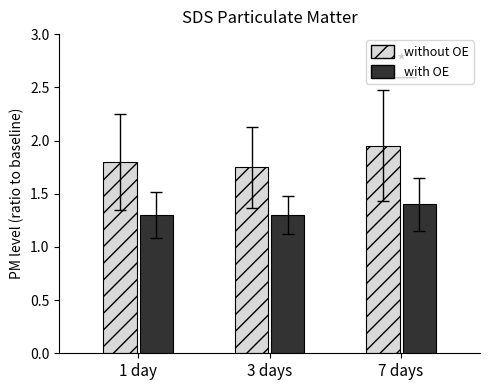

The value of without OE at 7 days is 2.8. True or false?

False